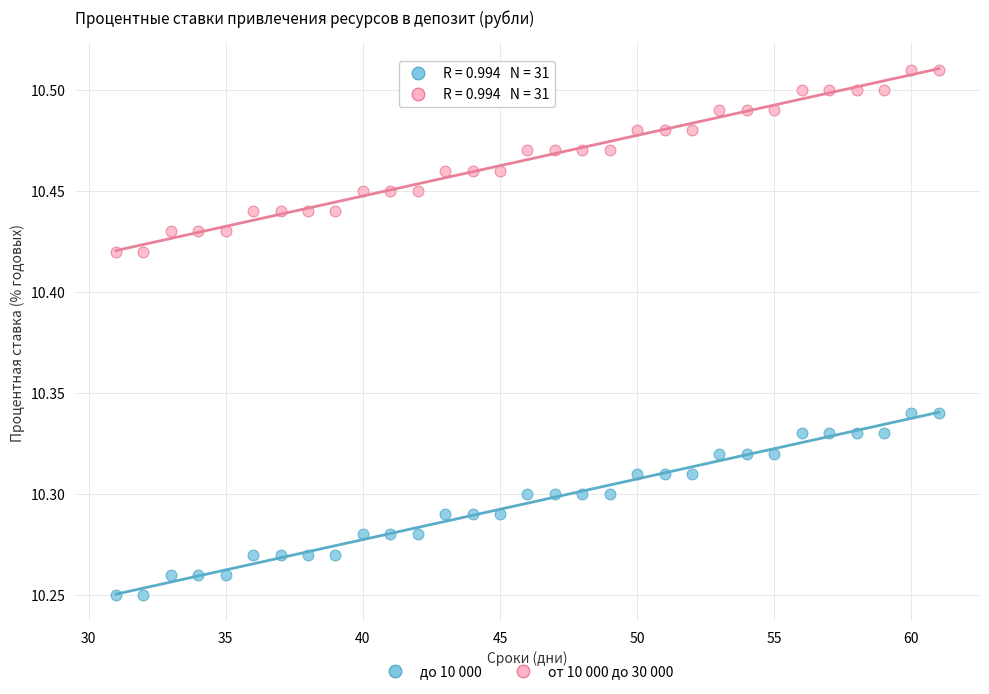

Which series contains the highest Y value?

от 10 000 до 30 000